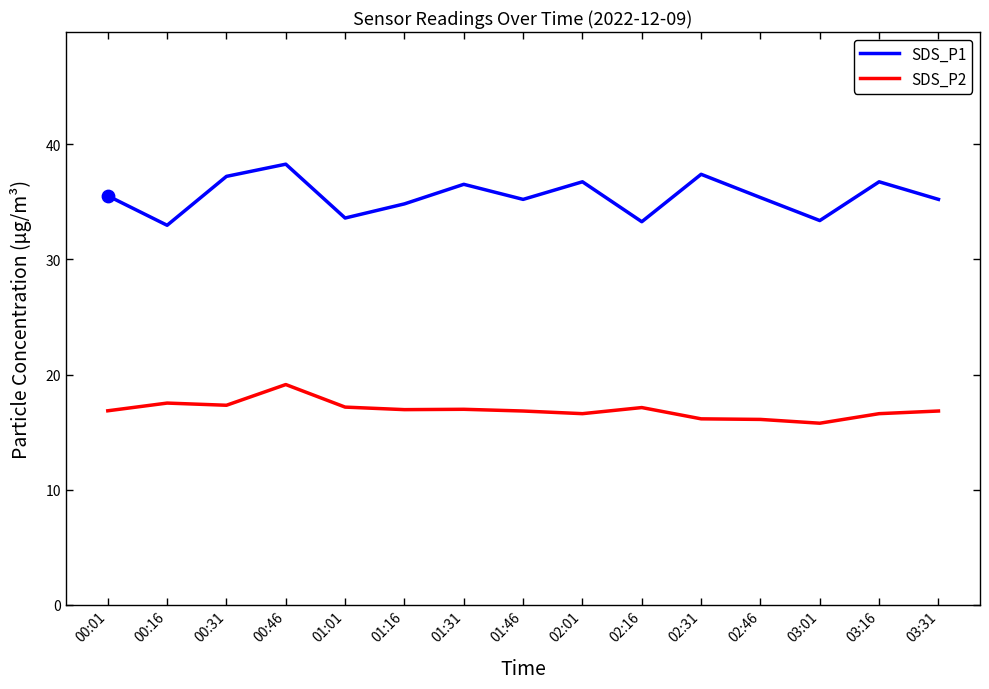

What is the spread (max minus min) of values at 00:01?

18.7